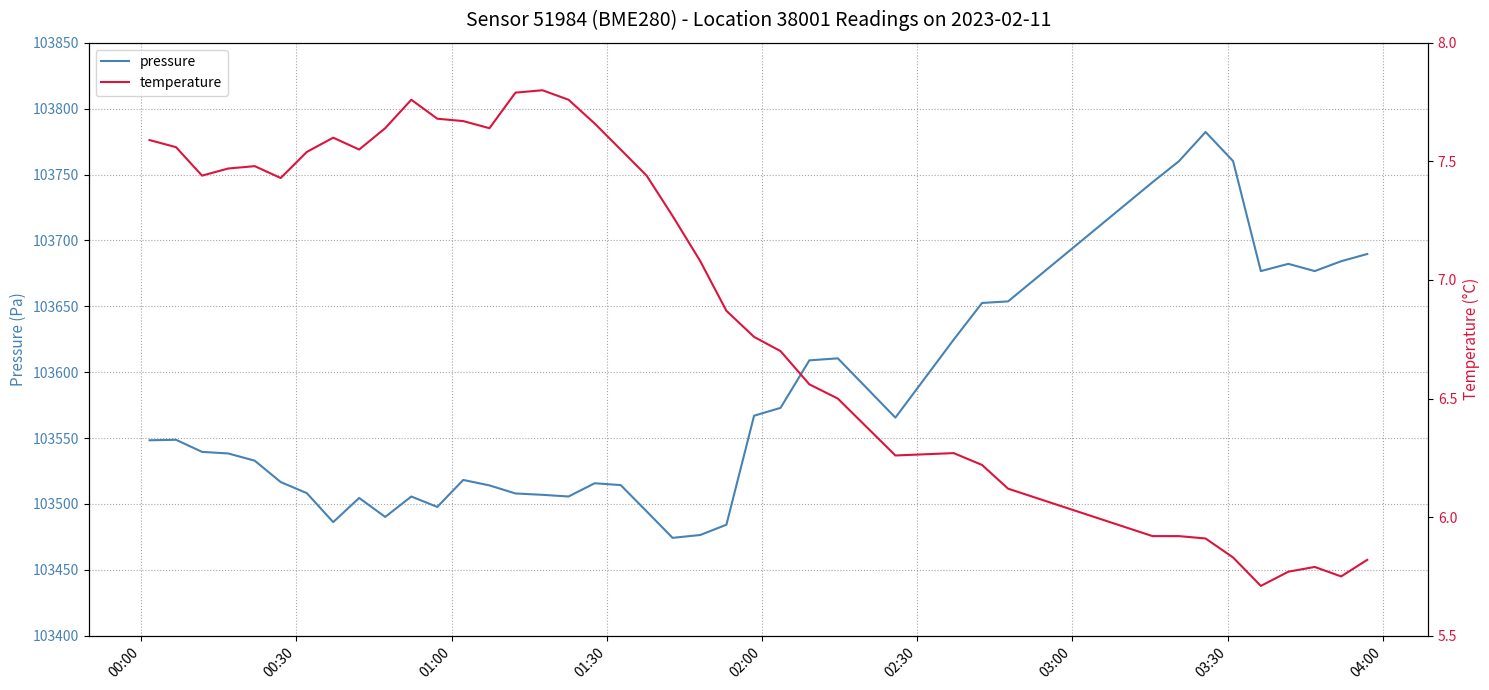

What is the minimum value for pressure?

103474.3